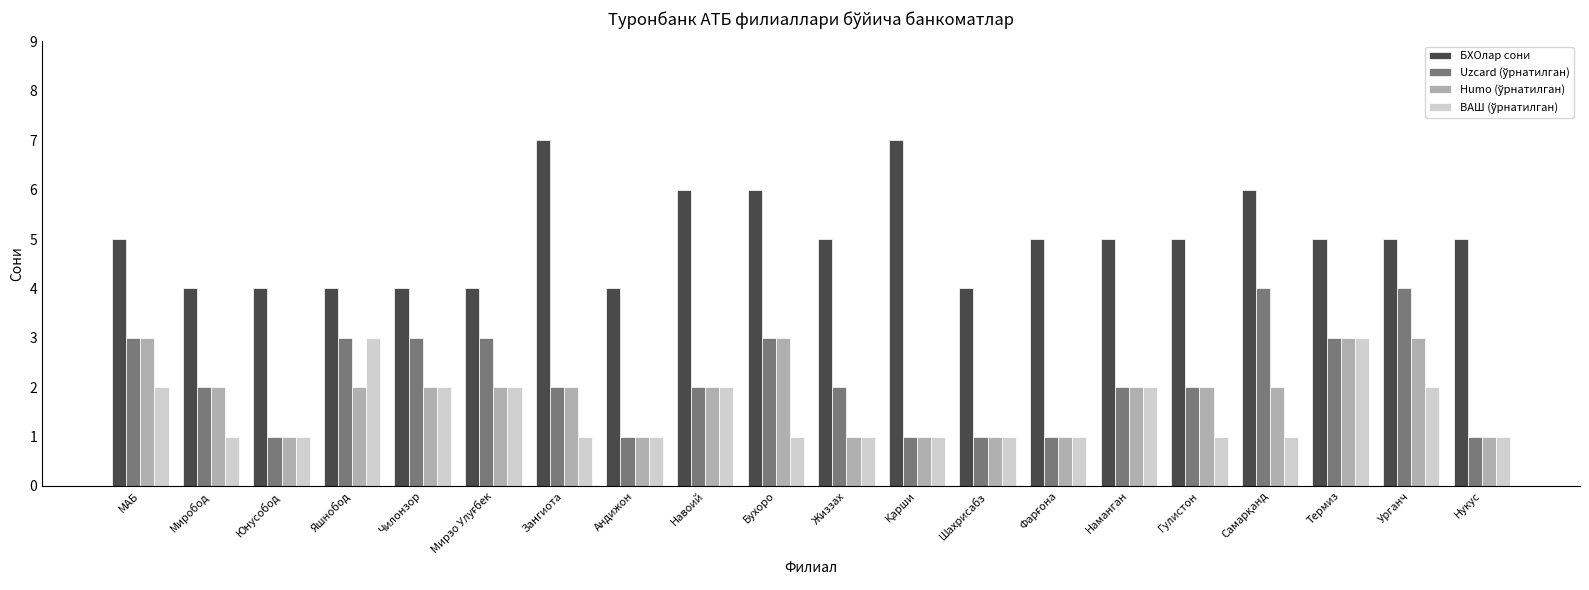

What is the difference between the highest and lowest values at Андижон?

3